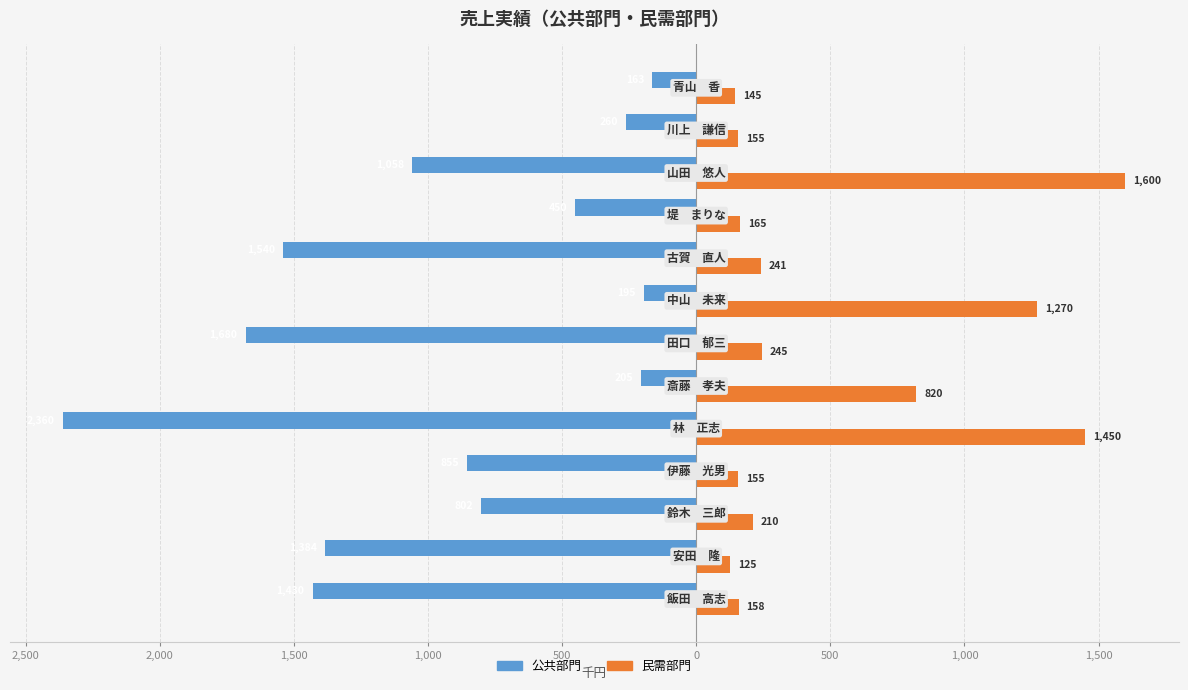

What is the smallest value displayed?

-2360